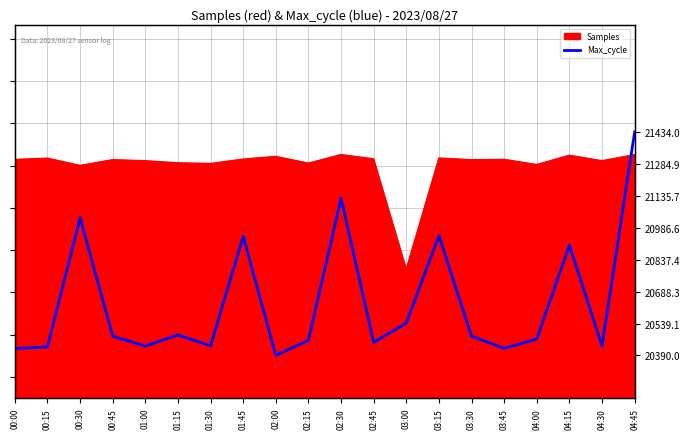

What is the label of the 9th point from the right?

02:45